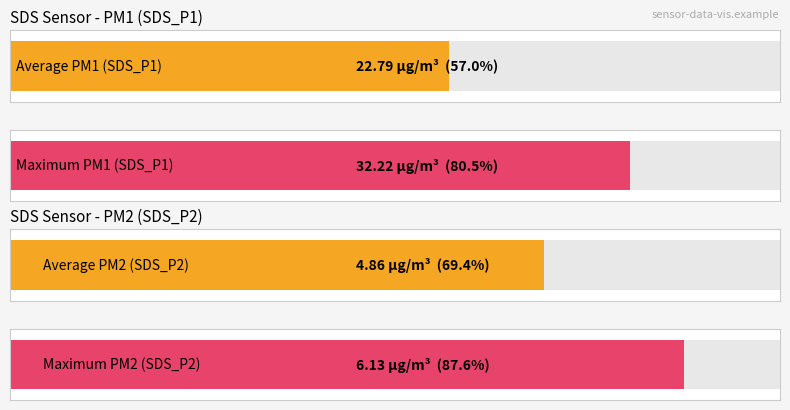

How many bars are there in each group?

2